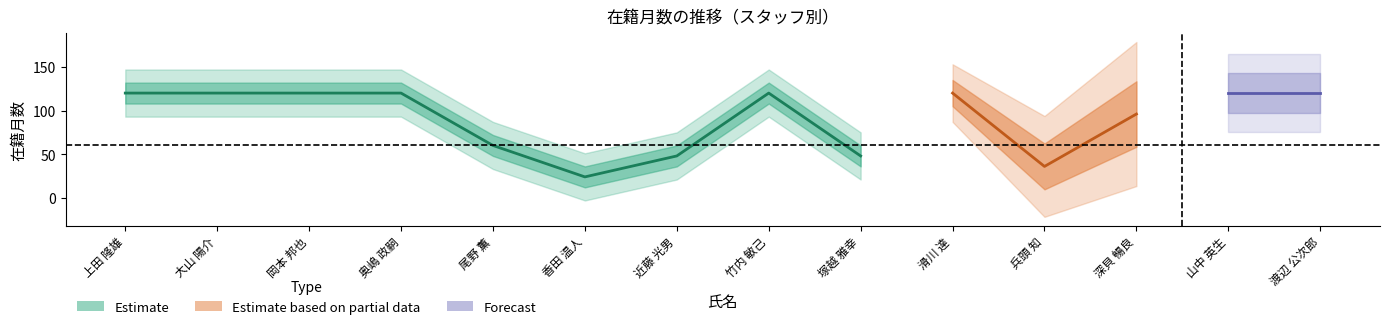

Which category has the highest value across all series?

上田 隆雄